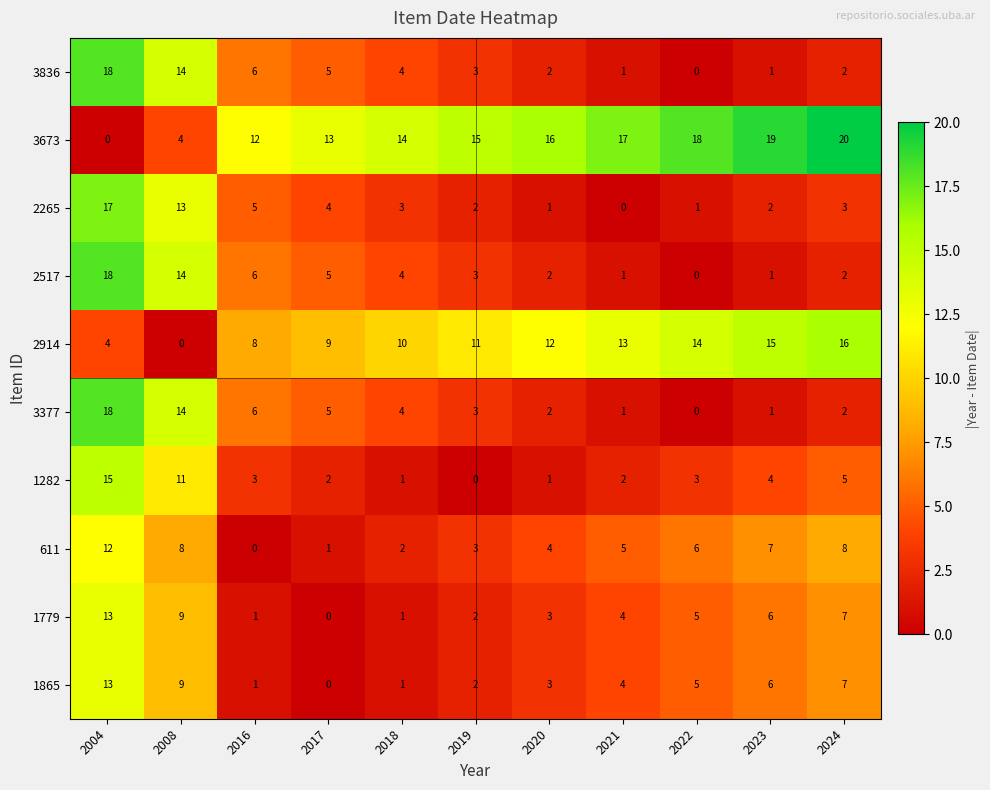

Which series has the largest total across all categories?

3673